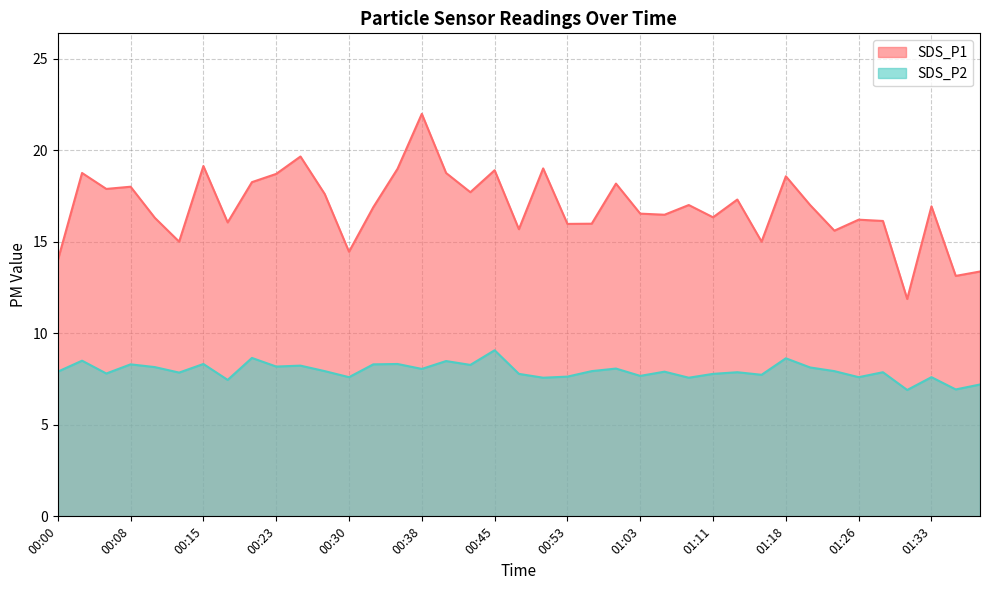

What is the greatest value displayed?

22.0